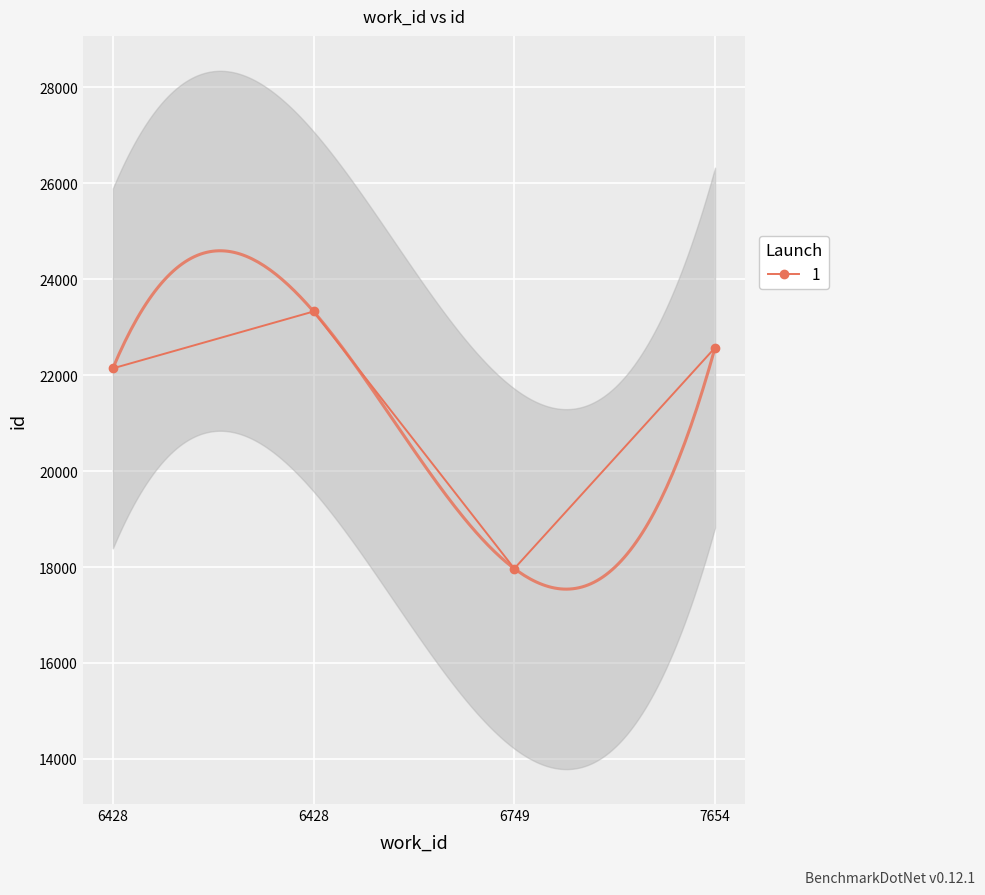

The value at 7654 is 35770. True or false?

False